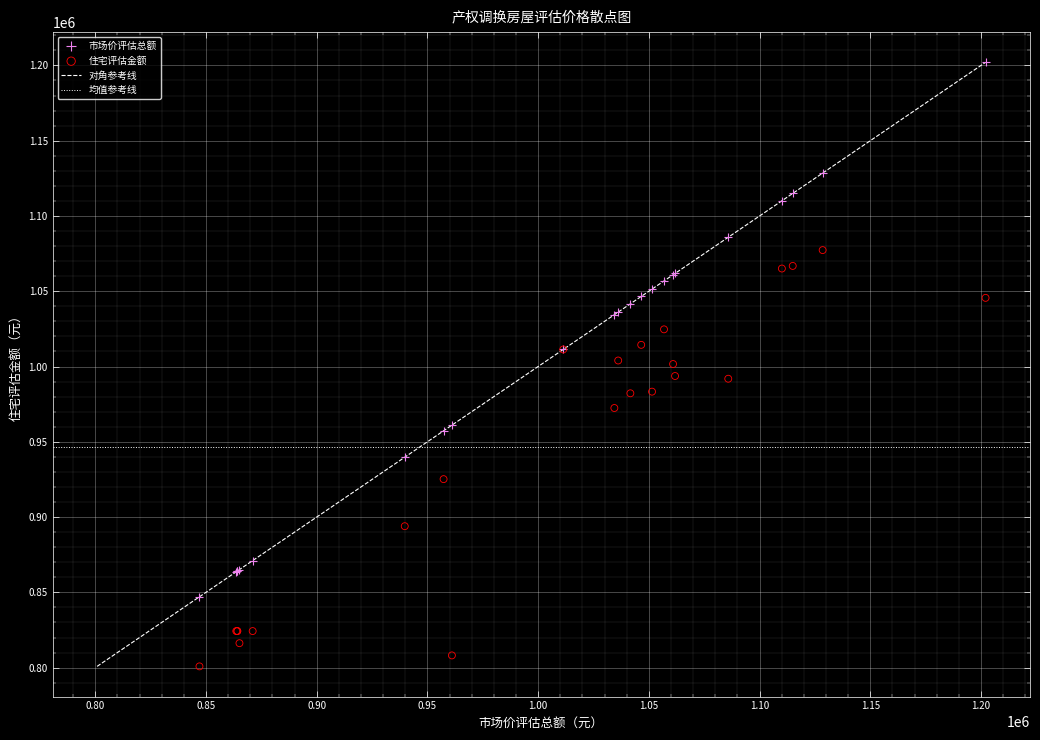

Which series reaches the minimum Y coordinate?

住宅评估金额